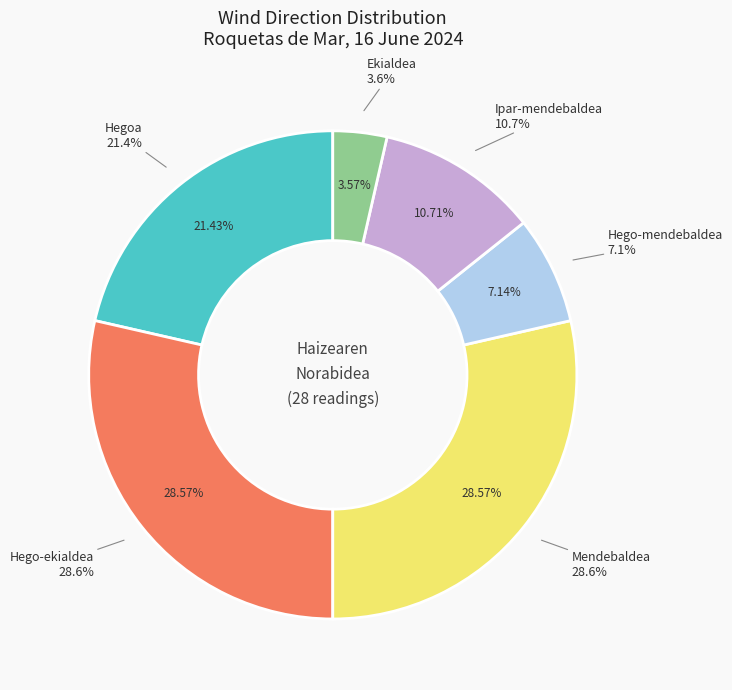

Which slice is the largest?

Hego-ekialdea